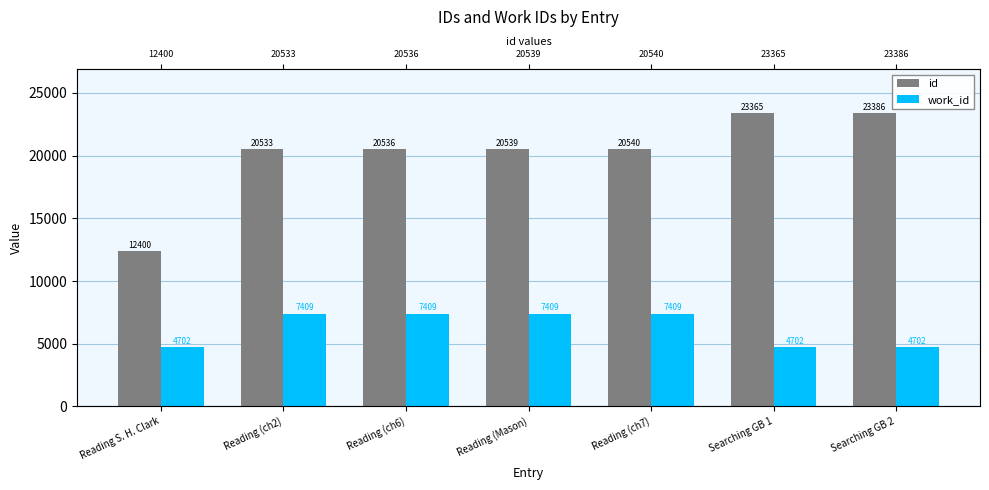

Rank the series by their average value, from highest to lowest.

id, work_id